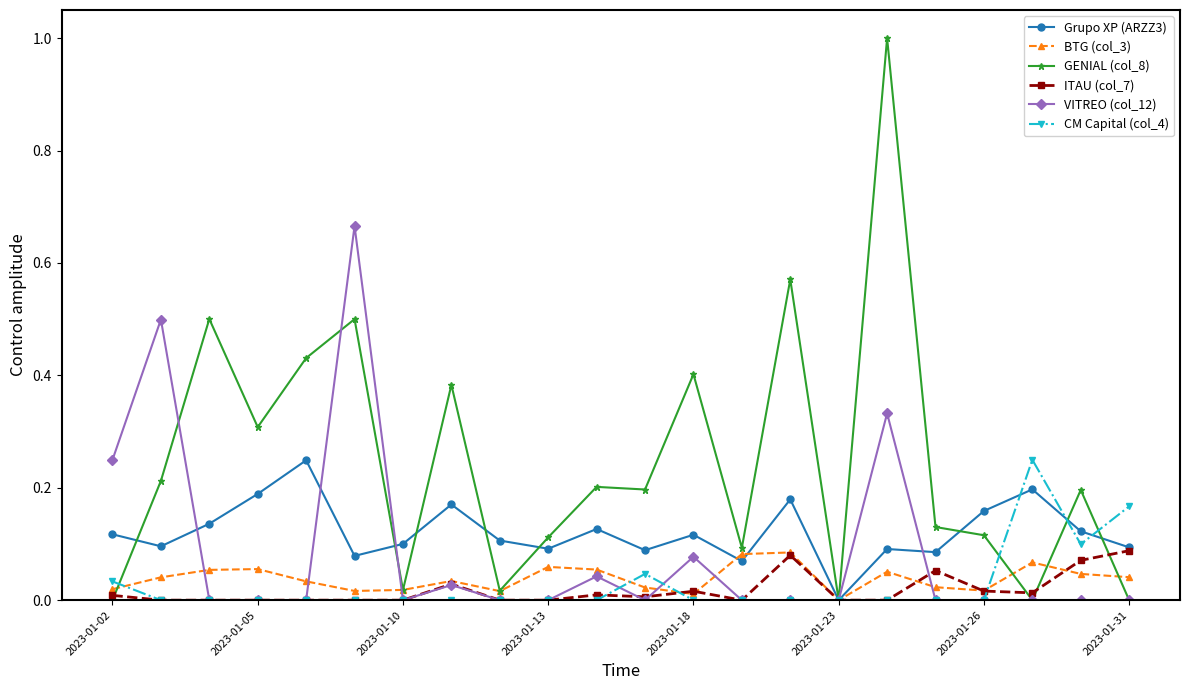

Which series has the largest total across all categories?

GENIAL (col_8)